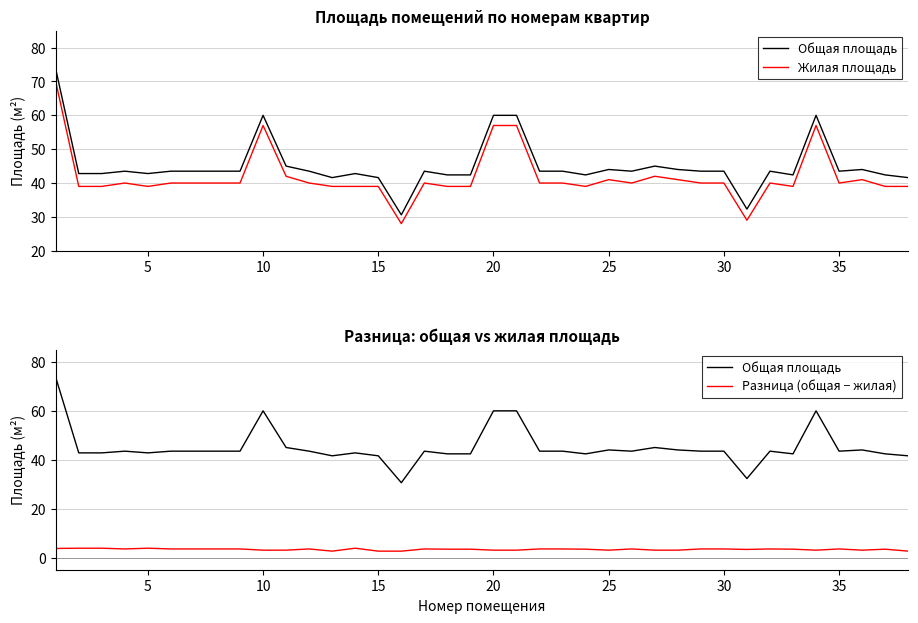

The Общая площадь series shows 55.9 at 15. True or false?

False